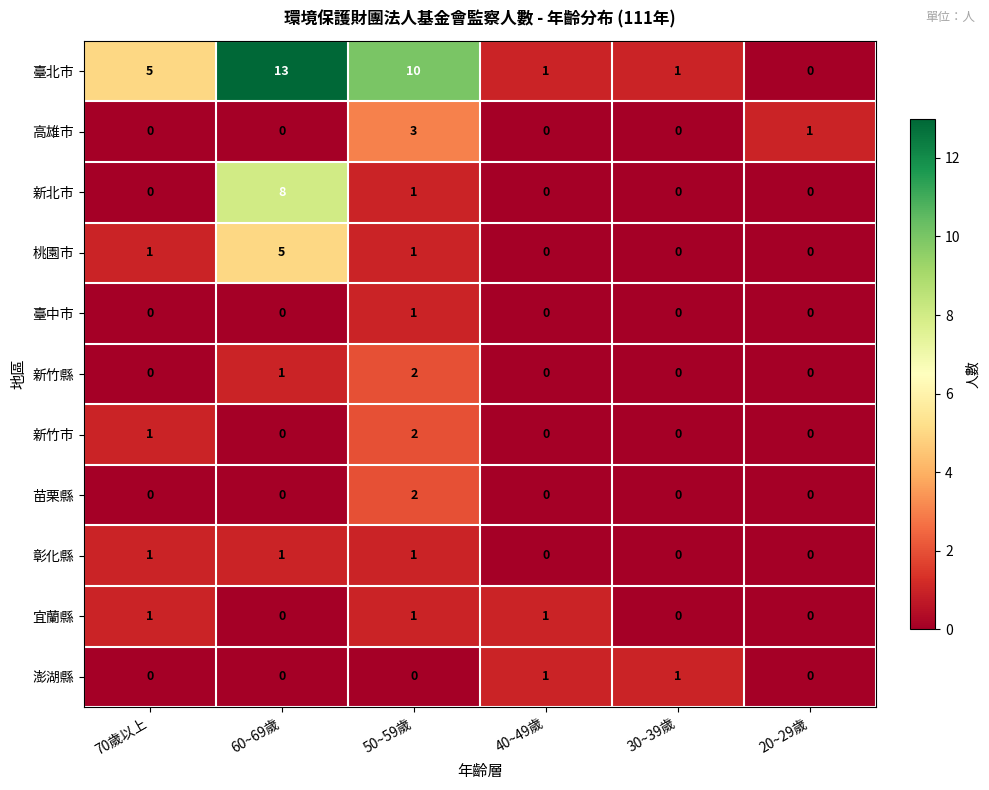

Count the 苗栗縣 values in the range 0 to 1.

5